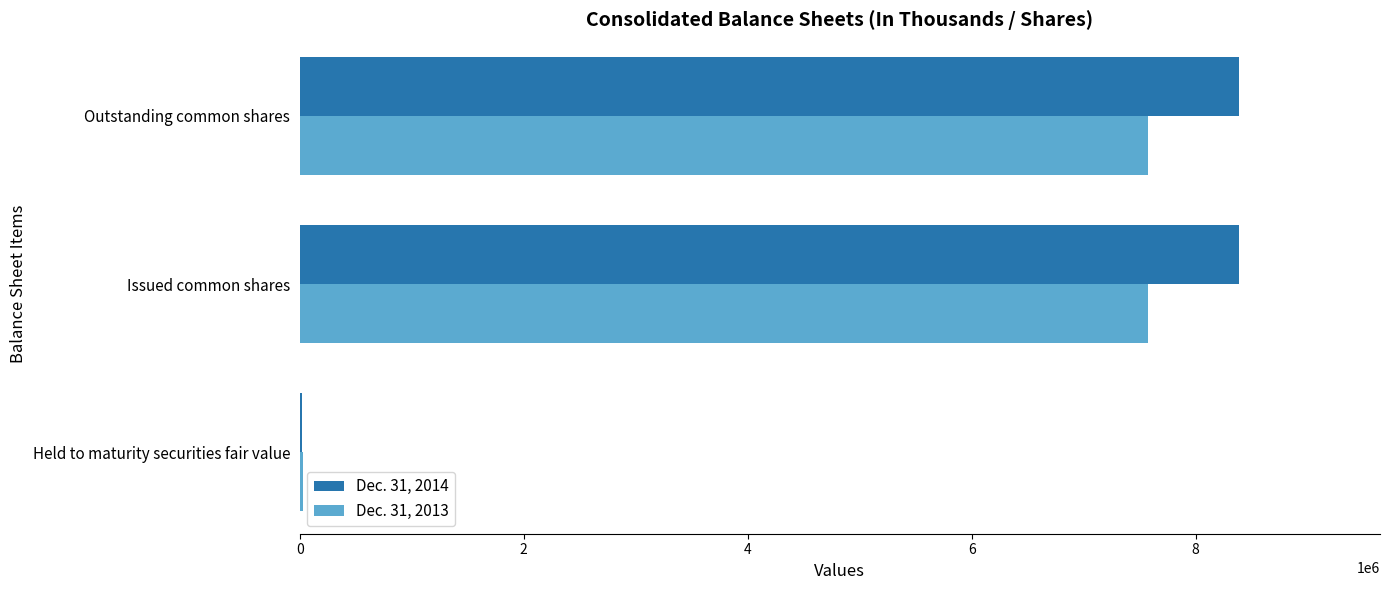

What is the maximum value shown in the chart?

8388000